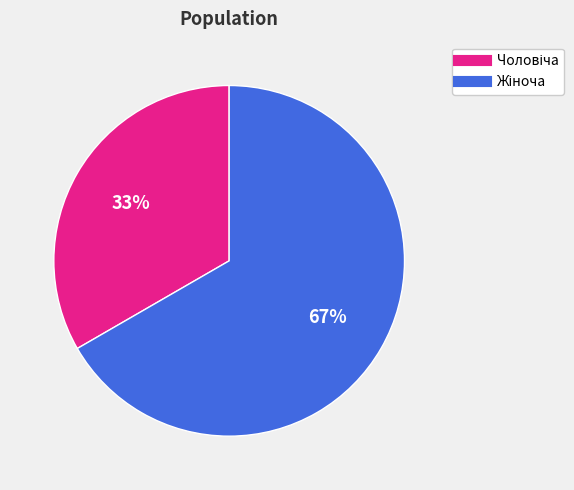

Is there any slice that represents more than half of the pie?

Yes